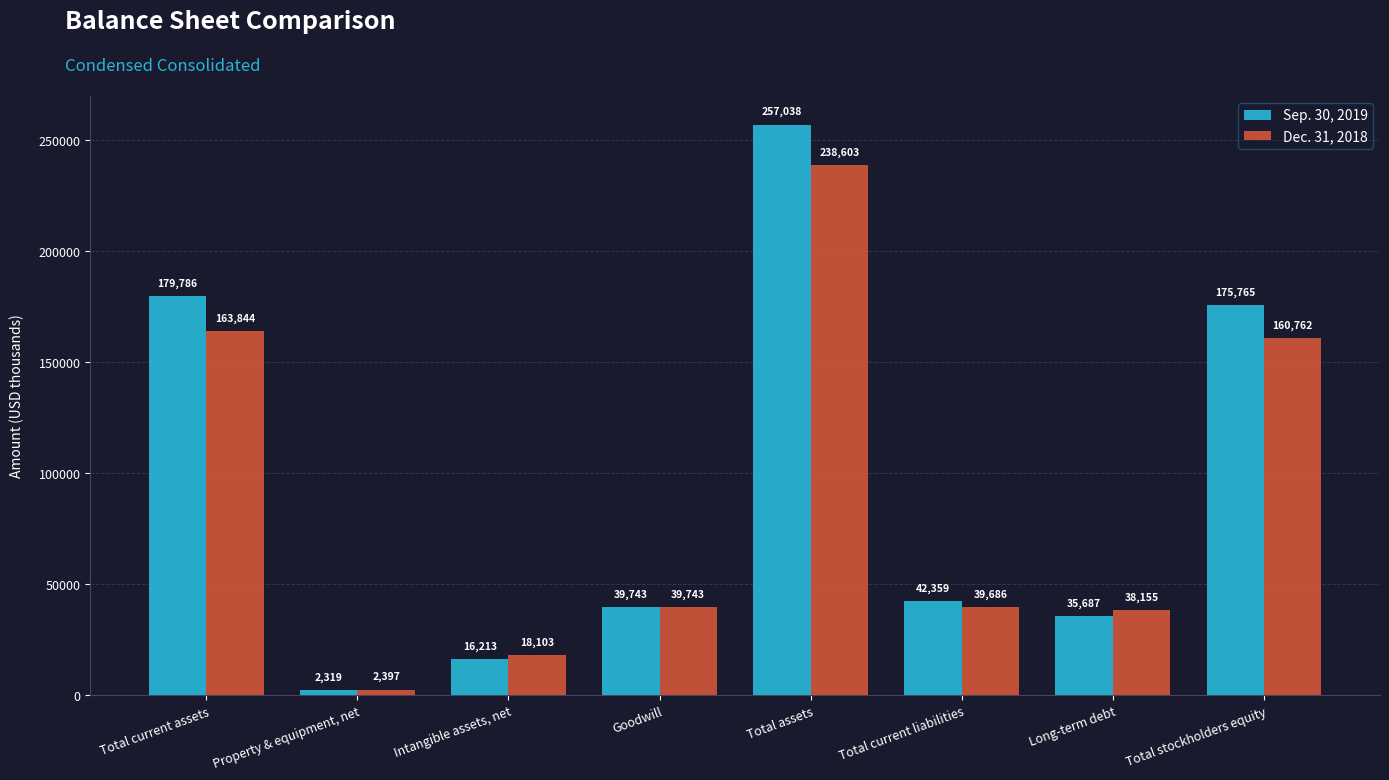

What is the value of the Dec. 31, 2018 bar at the 1st from the left?

163844